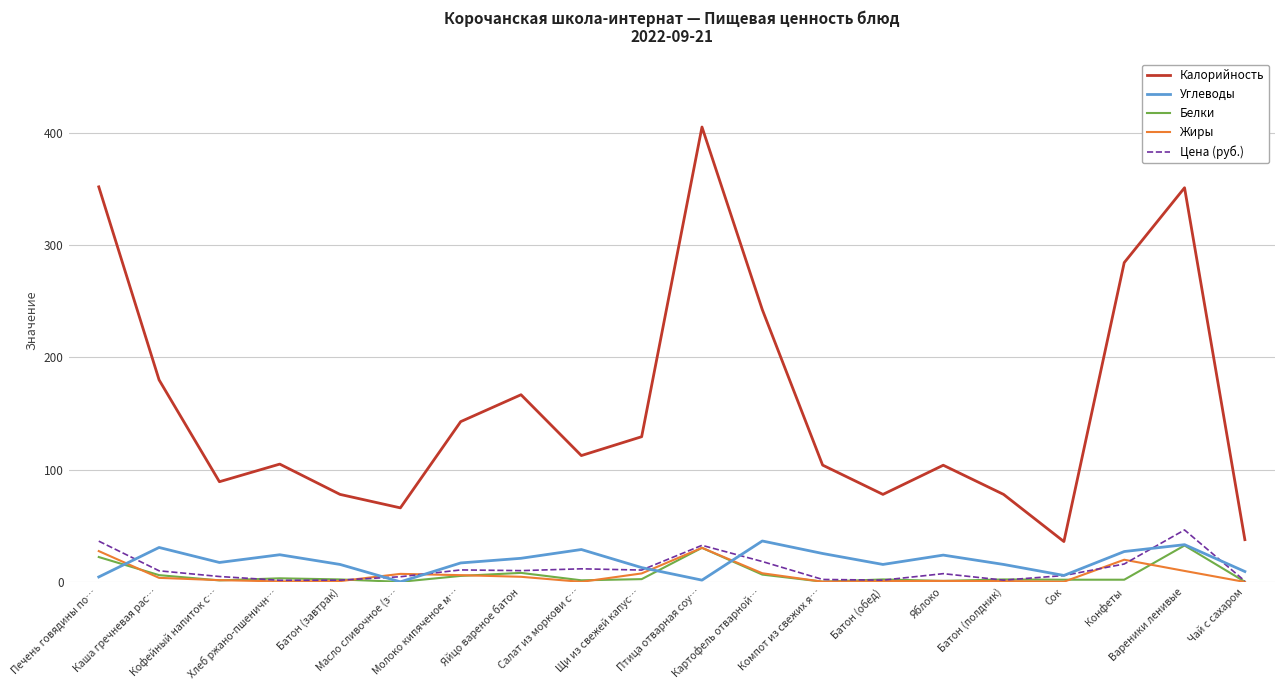

True or false: Жиры and Калорийность cross at least once.

False